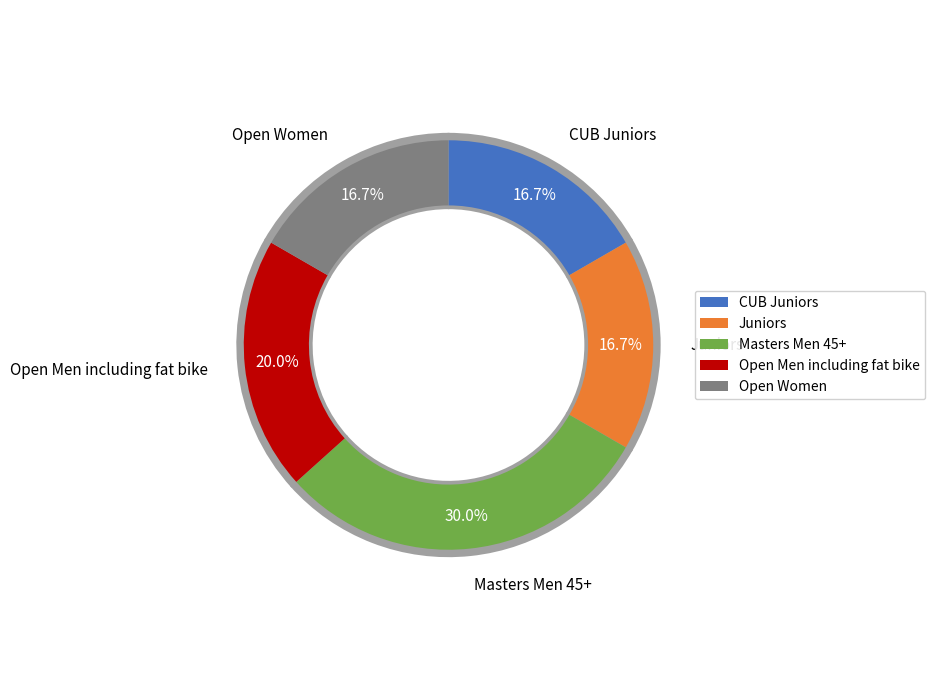

What percentage is the Open Men including fat bike slice, to the nearest percent?

20%